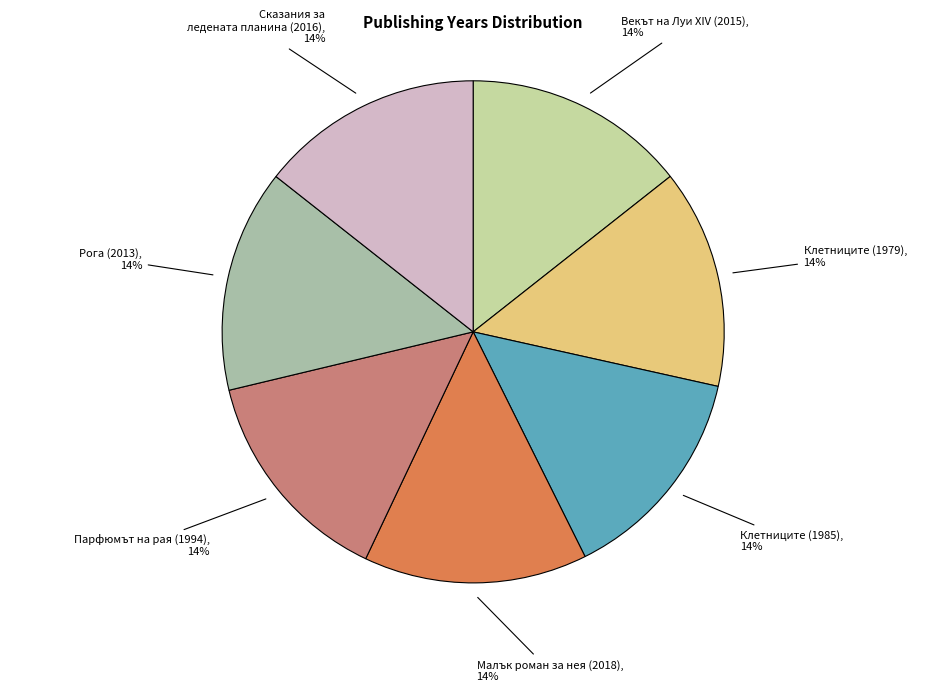

Approximately how many times larger is the value at Малък роман за нея (2018) compared to Парфюмът на рая (1994)?

1.0